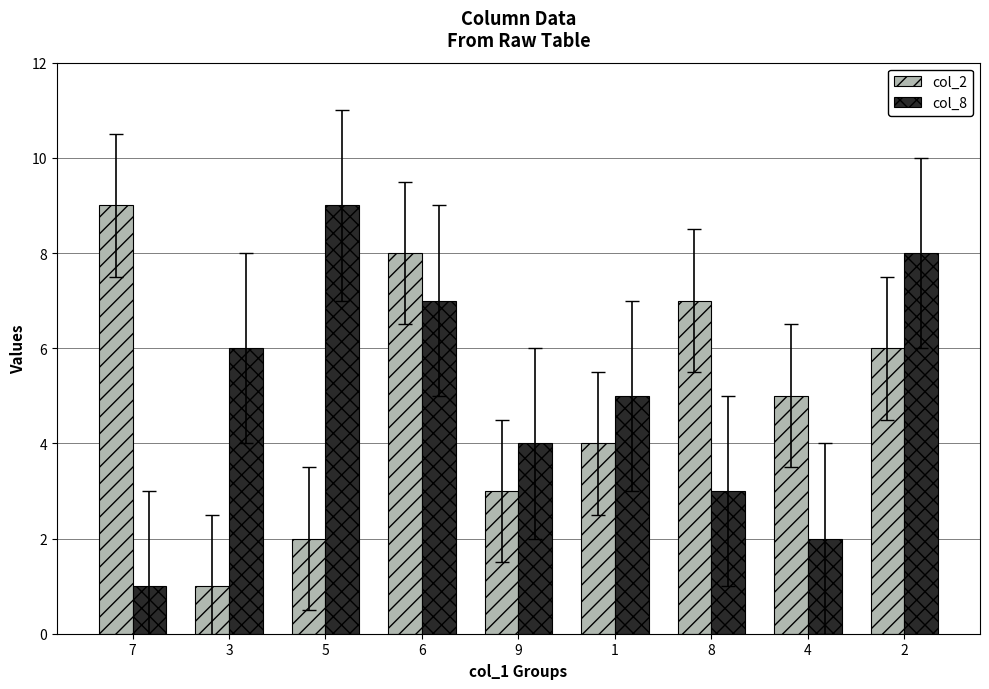

What is the difference between the maximum and minimum values in the col_8 series?

8